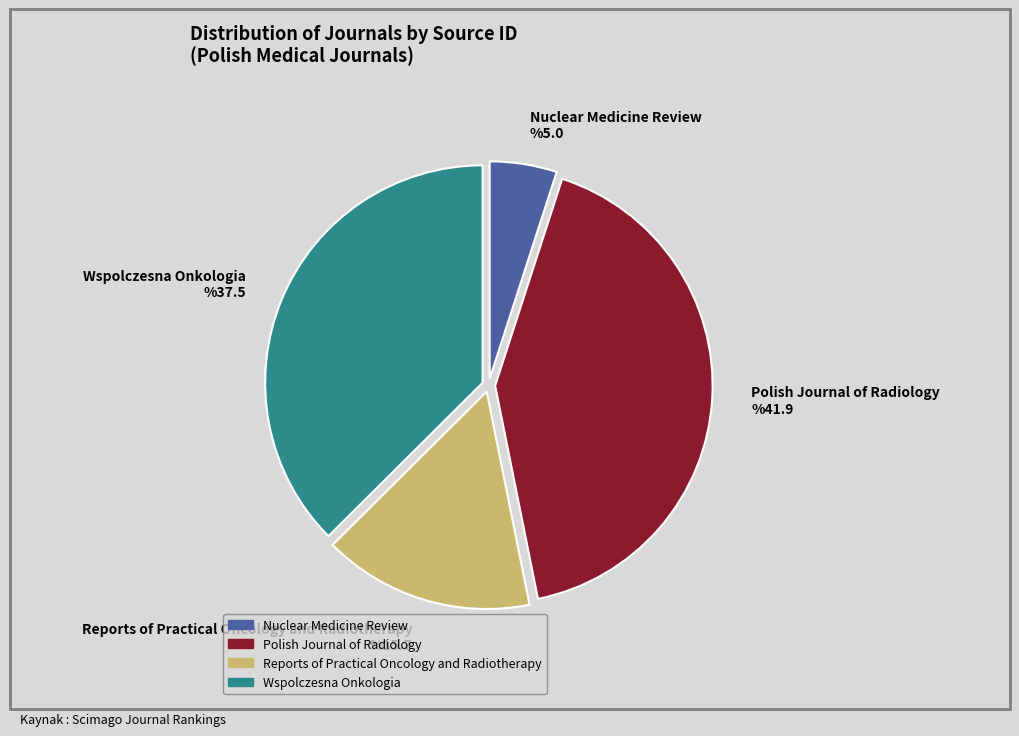

Is there any slice that represents more than half of the pie?

No